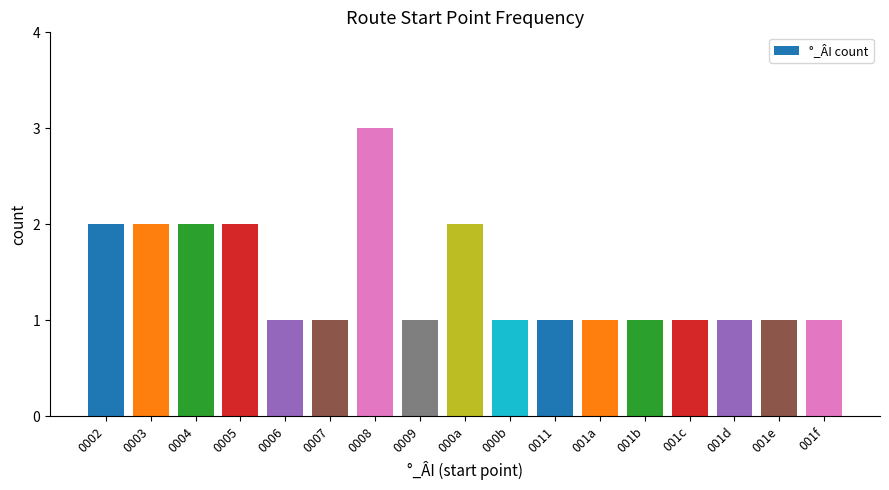

Which label corresponds to the largest value in the chart?

0008